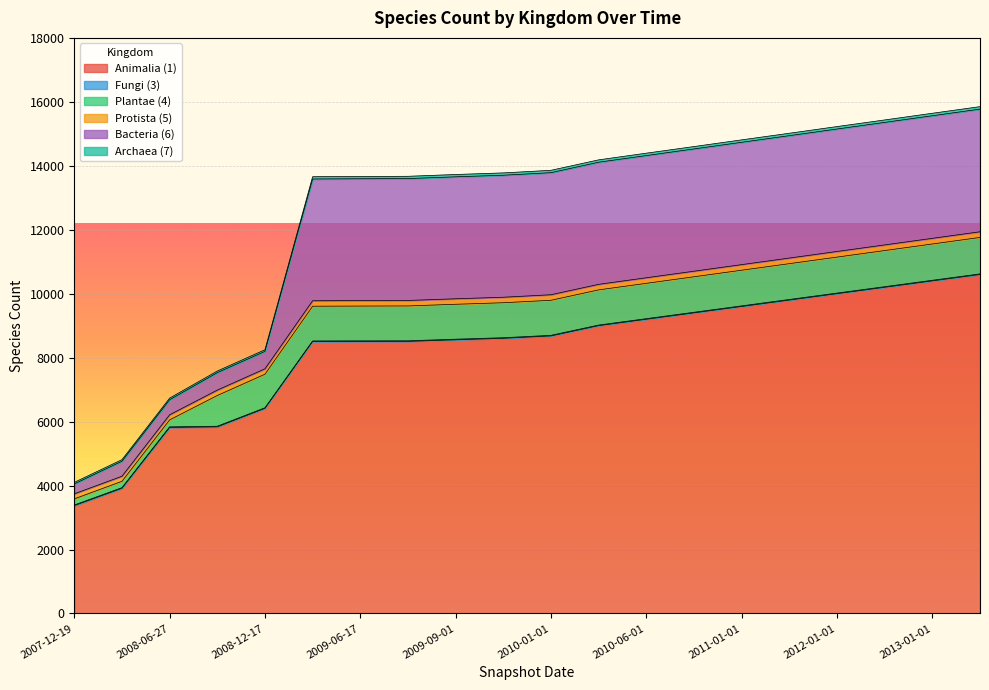

Where does the 1 series first go above 8679?

2010-03-01